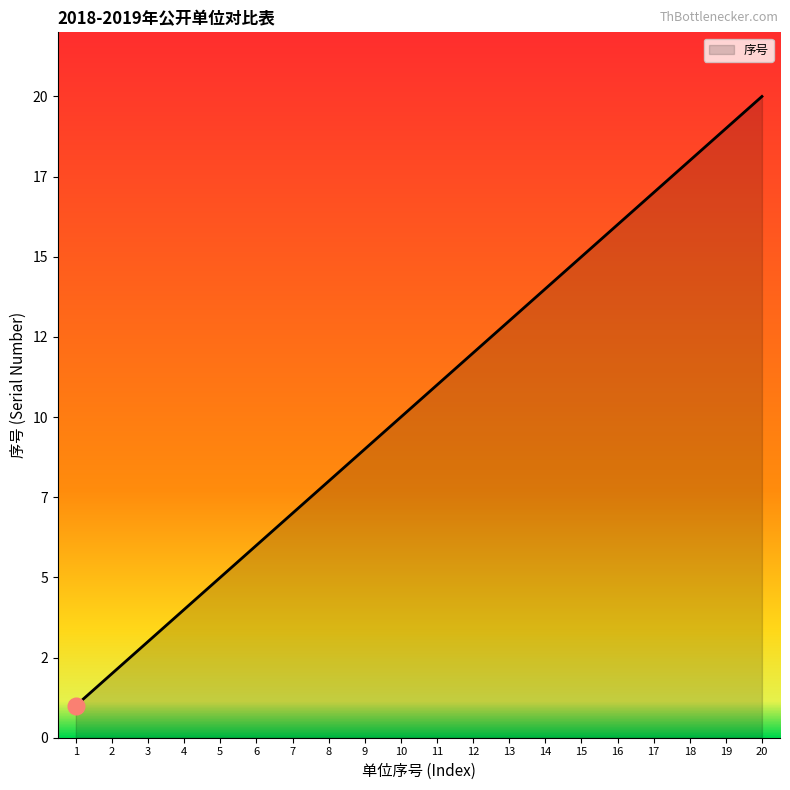

Is this an area chart (filled region under the line)?

Yes